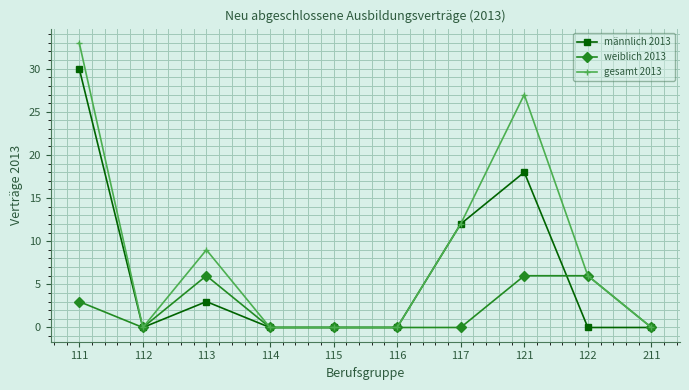

At how many categories does at least one series exceed 28?

1